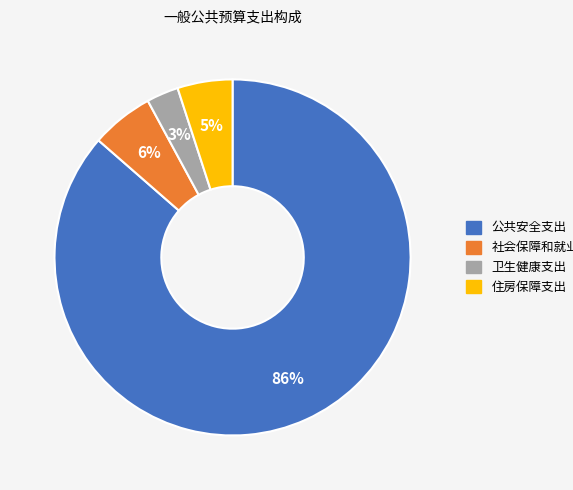

Does 卫生健康支出 represent more than half of the total?

No